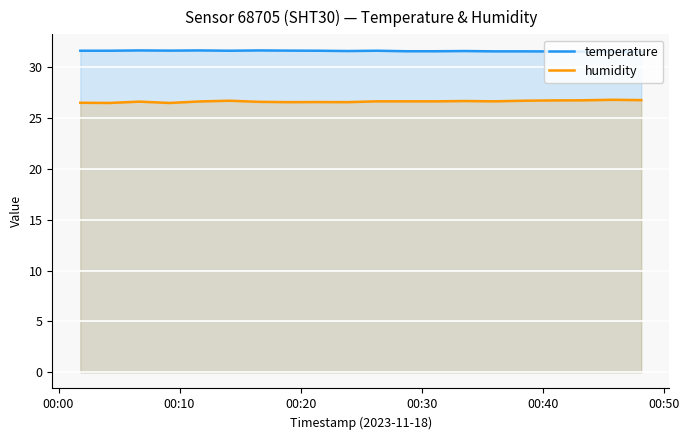

True or false: humidity and temperature cross at least once.

False